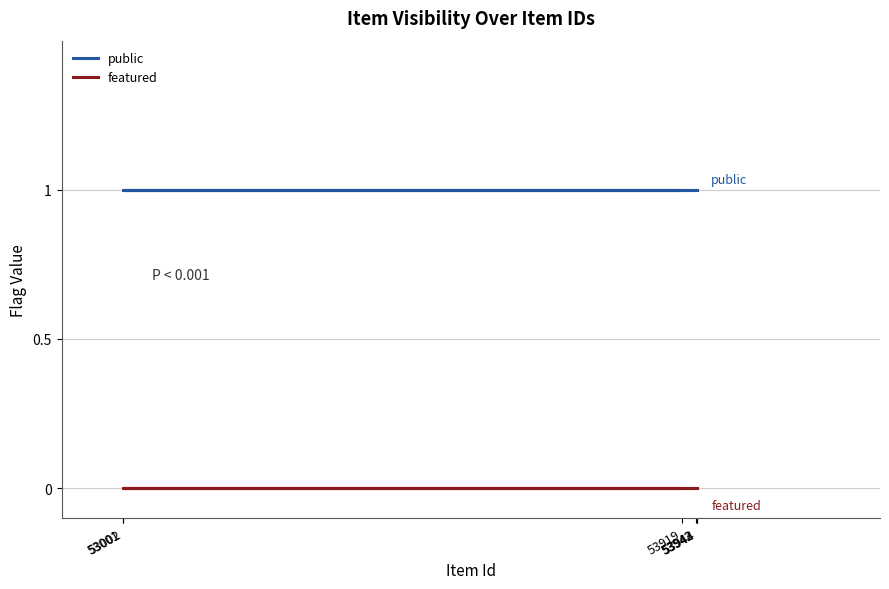

At 53942, list the series in order from smallest to largest.

featured, public